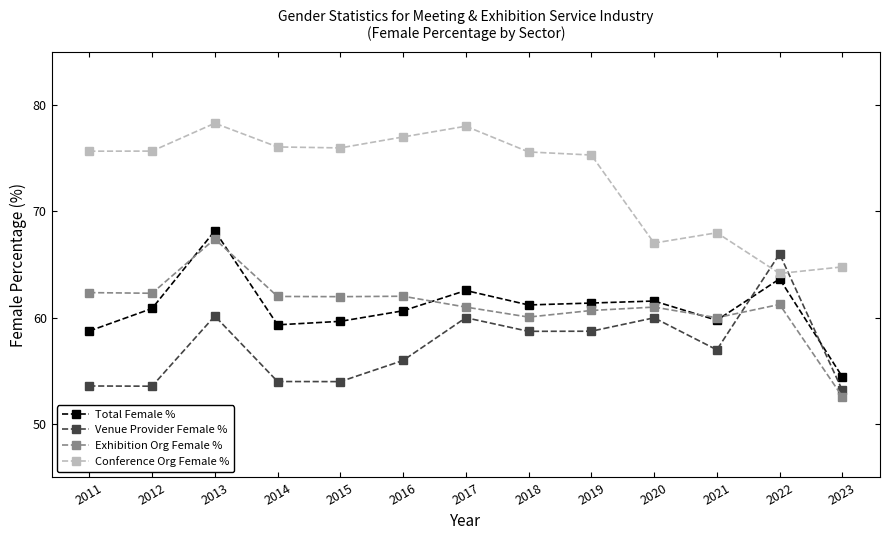

What is the greatest value displayed?

78.3